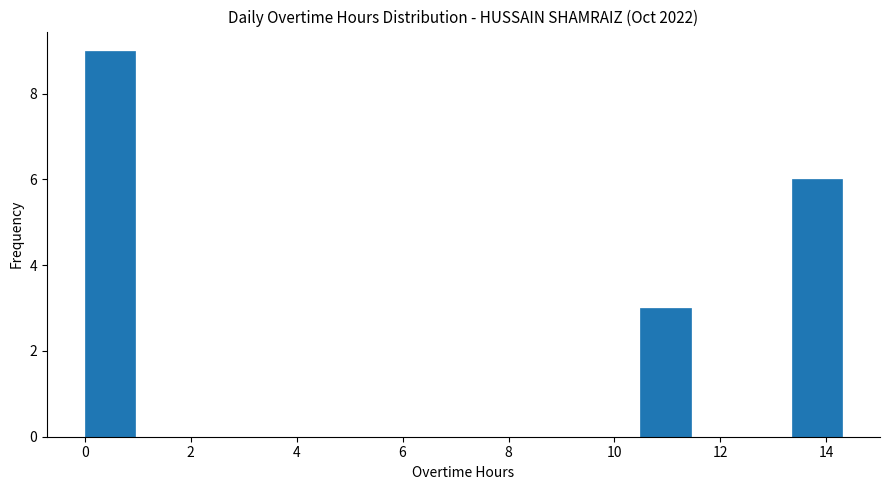

Reading left to right, list every bar in this chart as the range it spans on the x-axis followed by its height. Neither the bar edges nor the heights are printed on the chart, so give them approximately, as read against the axes.

0.0 to 1.0: 9
1.0 to 2.0: 0
2.0 to 2.8: 0
2.8 to 3.8: 0
3.8 to 4.8: 0
4.8 to 5.8: 0
5.8 to 6.6: 0
6.6 to 7.6: 0
7.6 to 8.6: 0
8.6 to 9.6: 0
9.6 to 10.4: 0
10.4 to 11.4: 3
11.4 to 12.4: 0
12.4 to 13.4: 0
13.4 to 14.4: 6